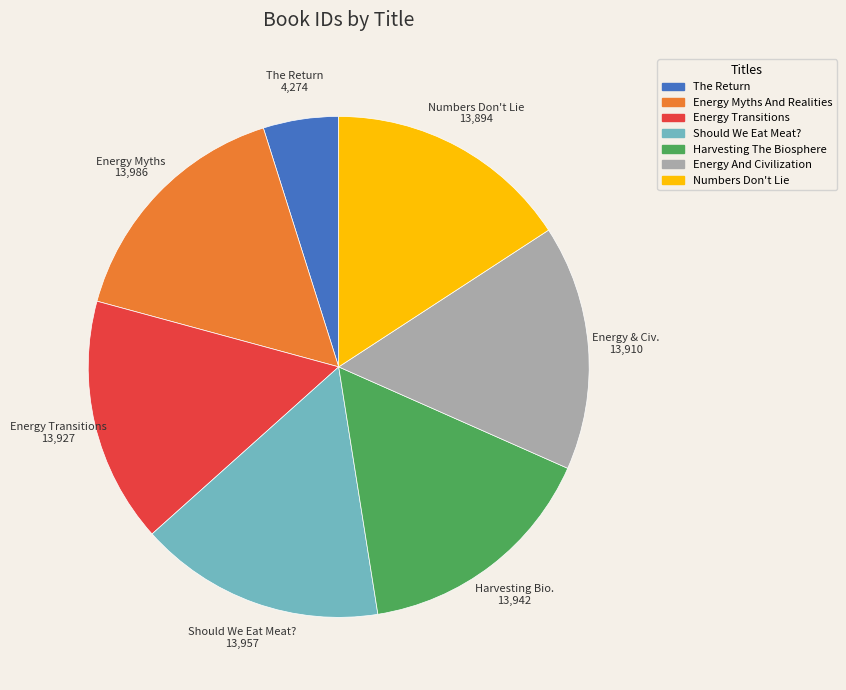

Is there a majority slice in this chart?

No